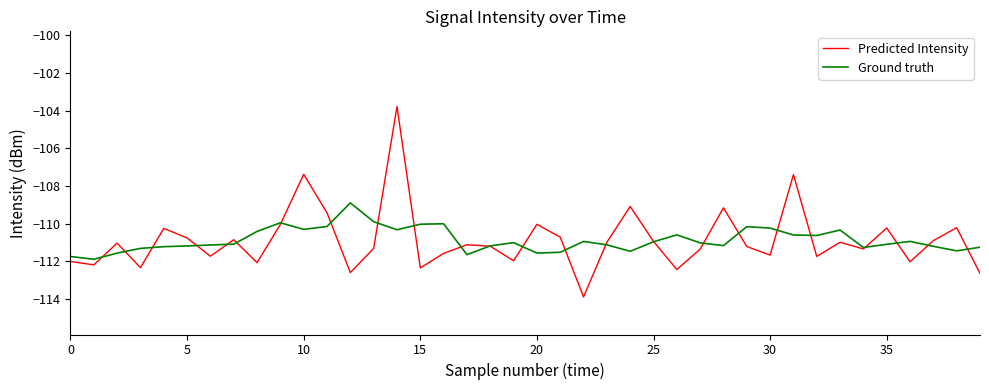

Which series has the widest spread of values?

Predicted Intensity